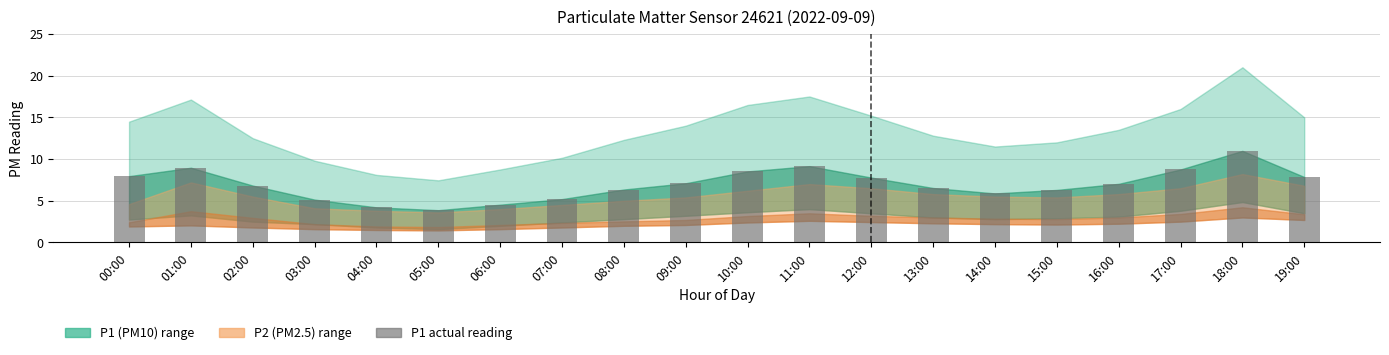

What is the difference between the maximum and minimum values?

7.1